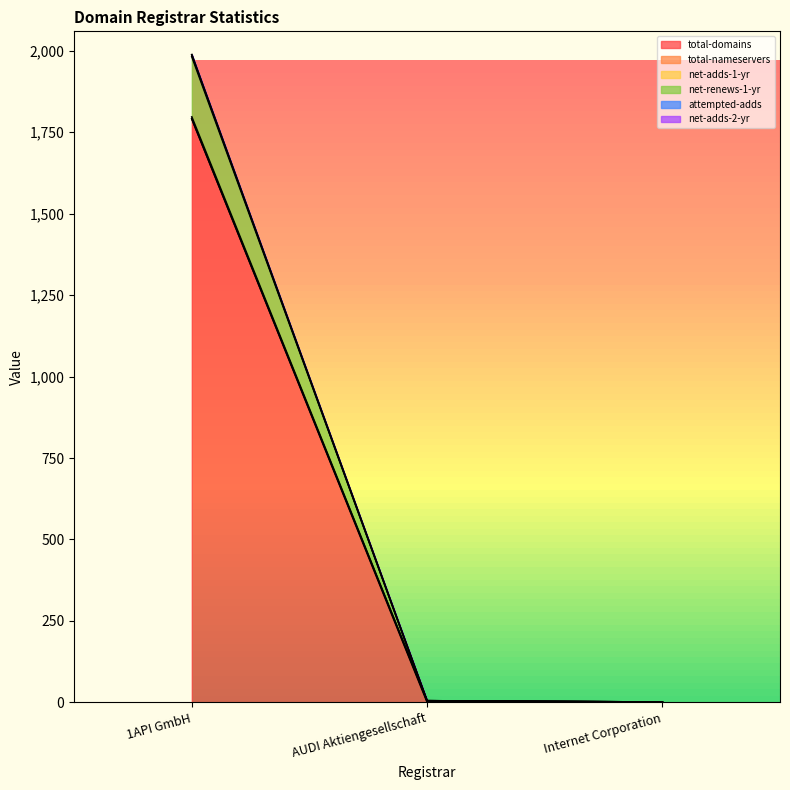

Which category has the highest value in the total-domains series?

1API GmbH